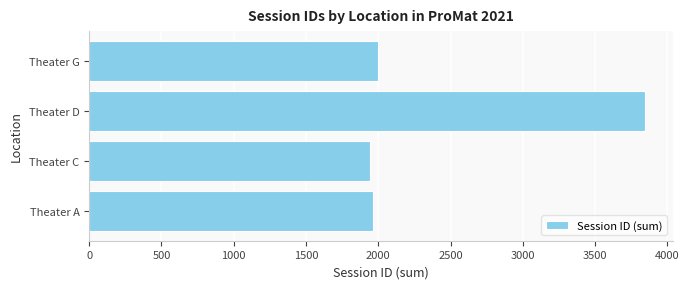

How many data points are less than 1995?

2